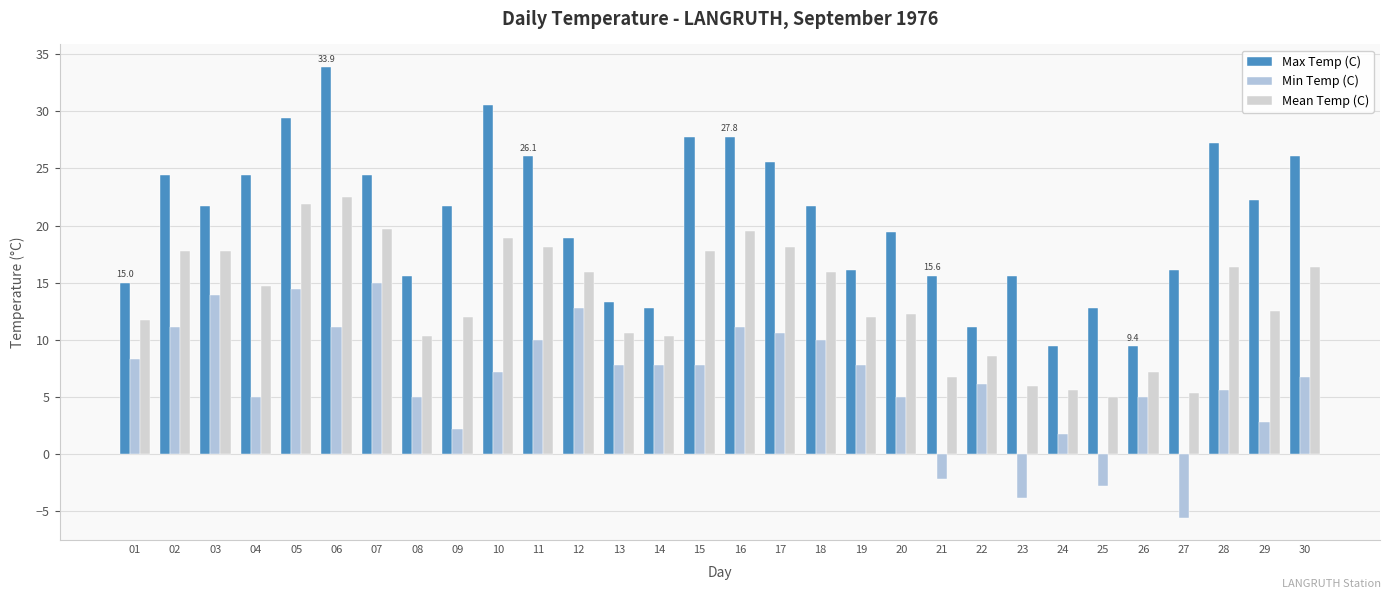

How many values in the Min Temp (C) series are below 7?

14